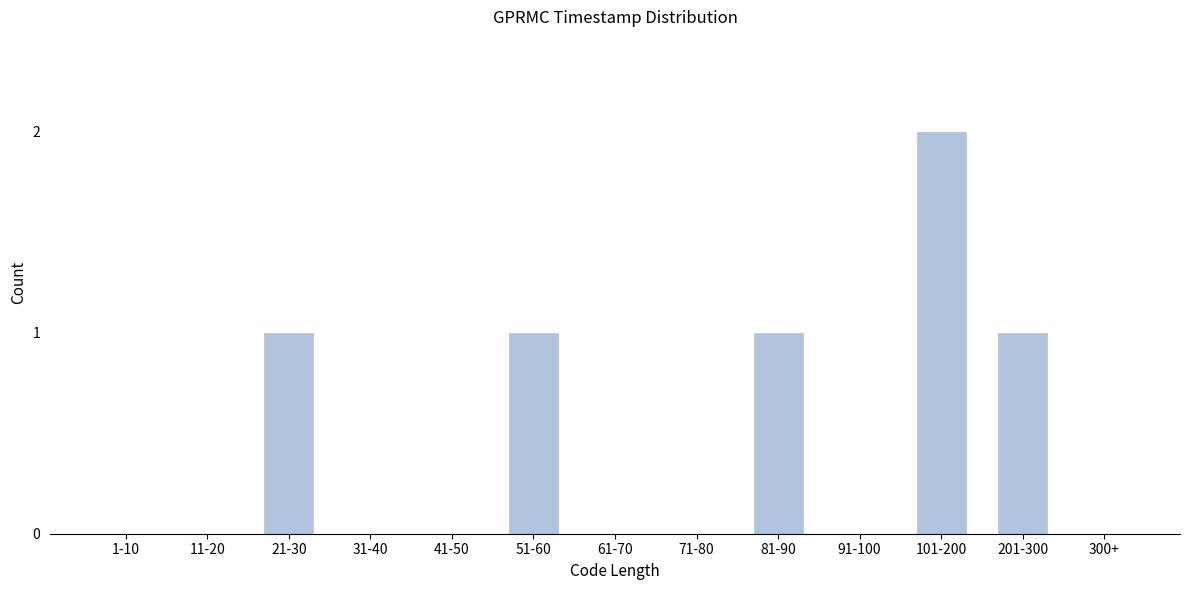

Reading left to right, what are all the values shown in this chart?

1-10=0	11-20=0	21-30=1	31-40=0	41-50=0	51-60=1	61-70=0	71-80=0	81-90=1	91-100=0	101-200=2	201-300=1	300+=0